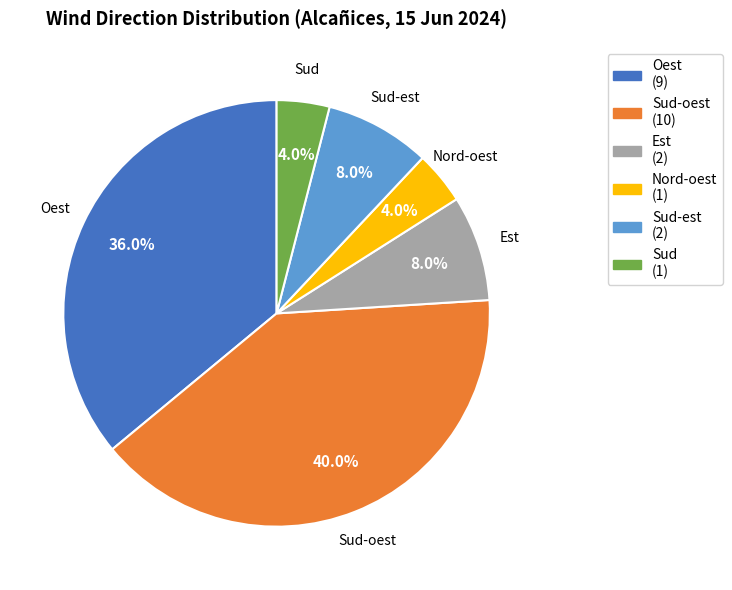

Does any single category account for the majority?

No